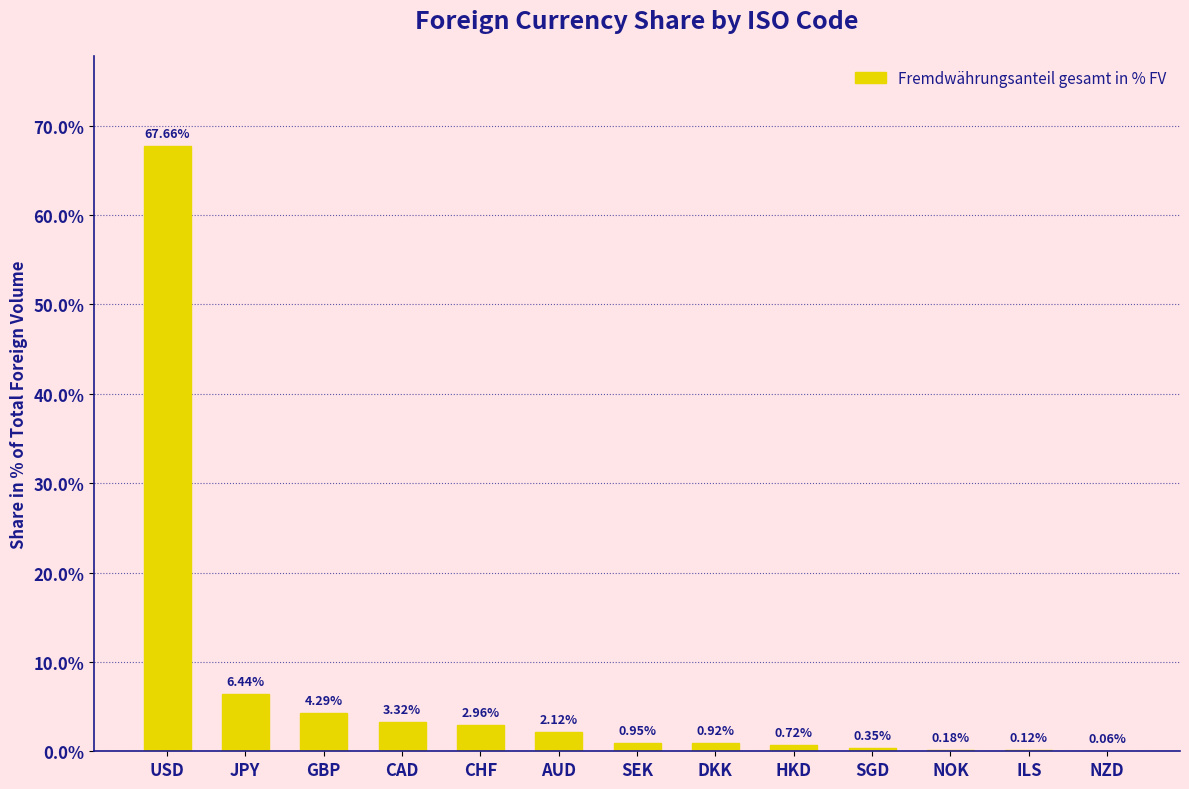

Where is the data nearest to the value 33?

JPY